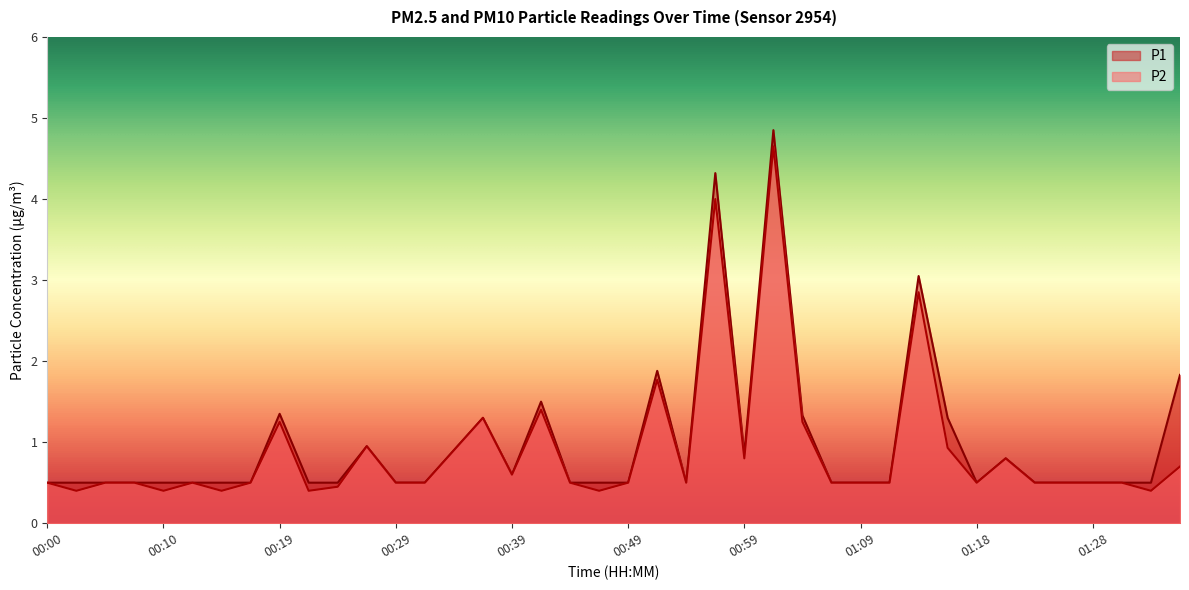

What is the difference between the maximum and minimum values in the P2 series?

4.2